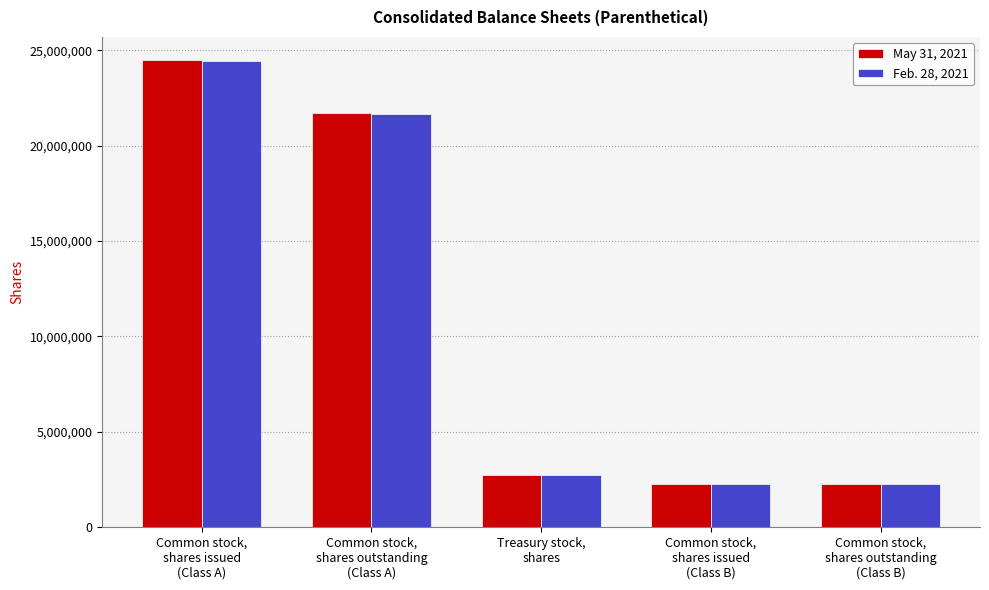

Rank the series by their average value, from highest to lowest.

May 31, 2021, Feb. 28, 2021